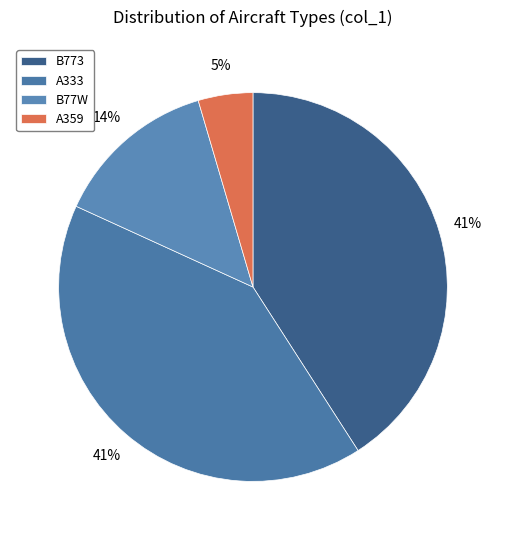

The A333 slice represents 32% of the pie. True or false?

False